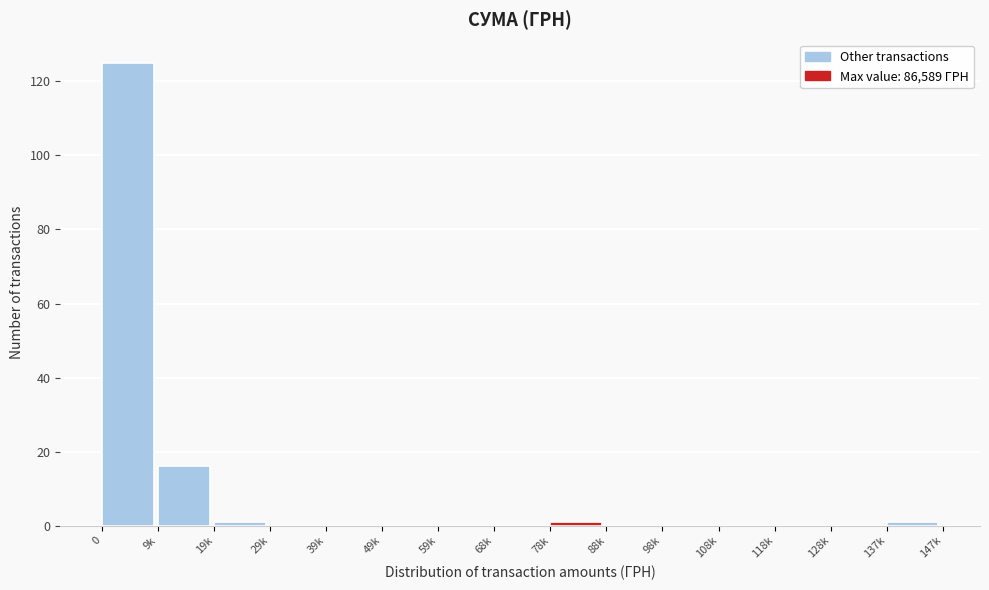

Reading left to right, extract all data points from this chart.

0=125	9k=16	19k=1	29k=0	39k=0	49k=0	59k=0	68k=0	78k=1	88k=0	98k=0	108k=0	118k=0	128k=0	137k=1